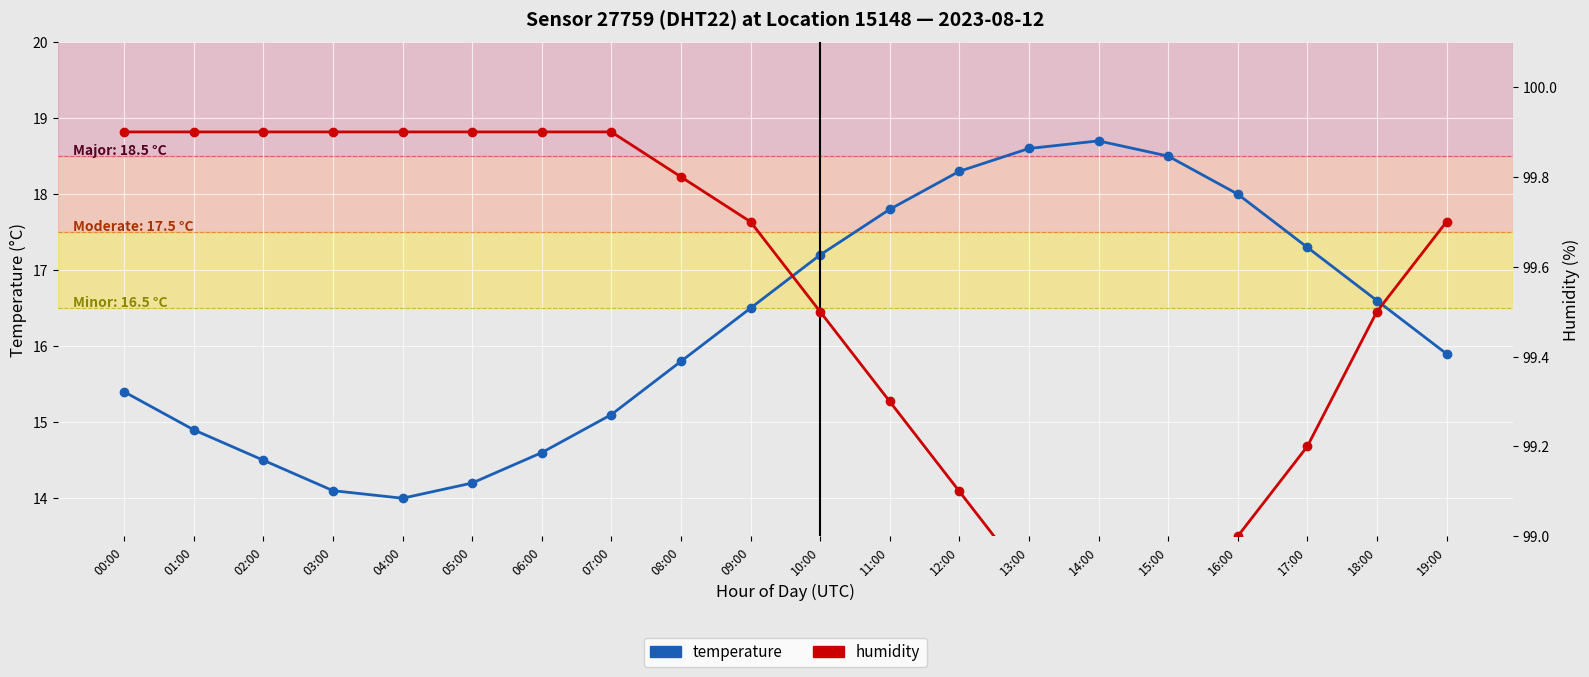

Reading right to left, extract all data points from this chart.

temperature: 19:00=15.9	18:00=16.6	17:00=17.3	16:00=18.0	15:00=18.5	14:00=18.7	13:00=18.6	12:00=18.3	11:00=17.8	10:00=17.2	09:00=16.5	08:00=15.8	07:00=15.1	06:00=14.6	05:00=14.2	04:00=14.0	03:00=14.1	02:00=14.5	01:00=14.9	00:00=15.4
humidity: 19:00=99.7	18:00=99.5	17:00=99.2	16:00=99.0	15:00=98.9	14:00=98.8	13:00=98.9	12:00=99.1	11:00=99.3	10:00=99.5	09:00=99.7	08:00=99.8	07:00=99.9	06:00=99.9	05:00=99.9	04:00=99.9	03:00=99.9	02:00=99.9	01:00=99.9	00:00=99.9